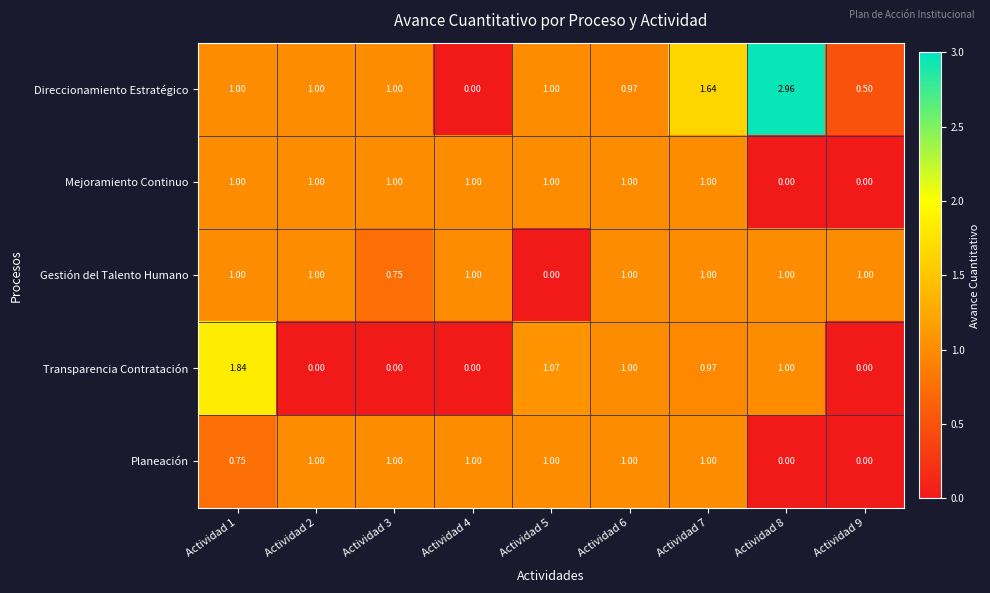

Which series changed the most between Actividad 1 and Actividad 8?

Direccionamiento Estratégico